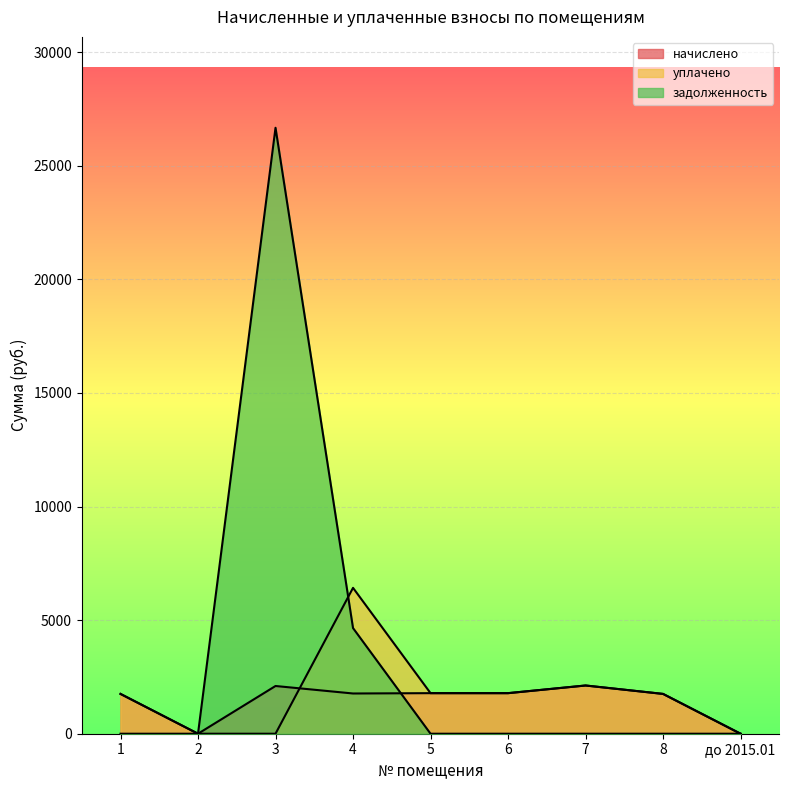

How many times do начислено and задолженность cross each other?

1